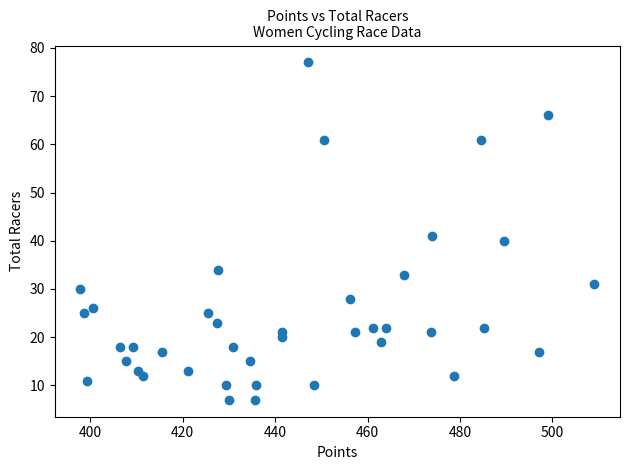

What is the range of Y values (max minus min)?

70